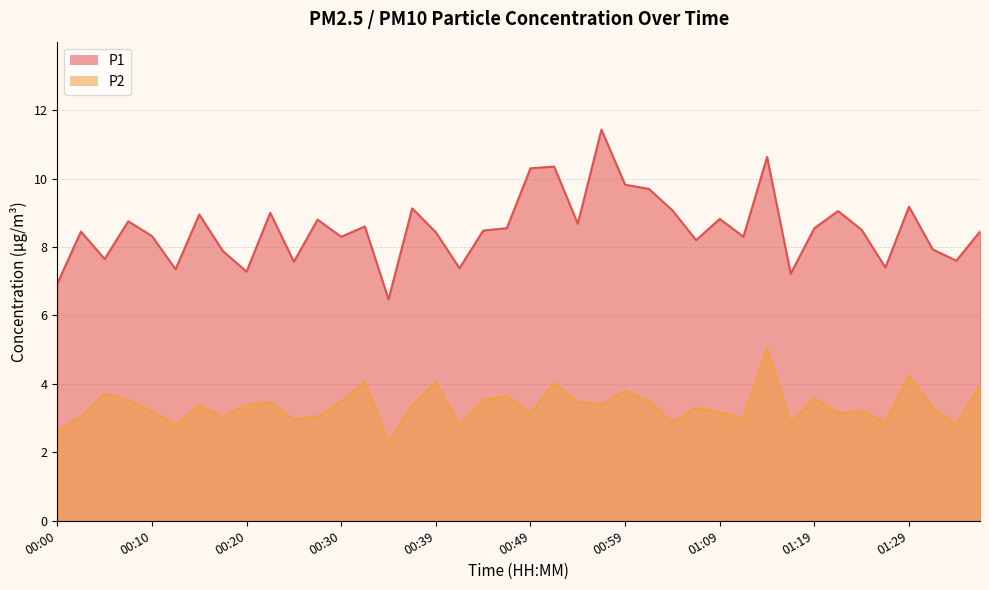

Reading left to right, transcribe all the data shown in this chart.

P1: 6.9	8.4	7.7	8.8	8.3	7.3	8.9	7.9	7.3	9.0	7.6	8.8	8.3	8.6	6.5	9.1	8.4	7.4	8.5	8.6	10.3	10.3	8.7	11.4	9.8	9.7	9.1	8.2	8.8	8.3	10.6	7.2	8.6	9.1	8.5	7.4	9.2	7.9	7.6	8.4
P2: 2.6	3.0	3.7	3.5	3.2	2.8	3.4	3.0	3.4	3.5	3.0	3.0	3.5	4.1	2.3	3.4	4.0	2.8	3.5	3.6	3.1	4.0	3.5	3.4	3.8	3.5	2.9	3.3	3.2	3.0	5.0	2.9	3.6	3.1	3.2	2.9	4.2	3.3	2.8	4.0